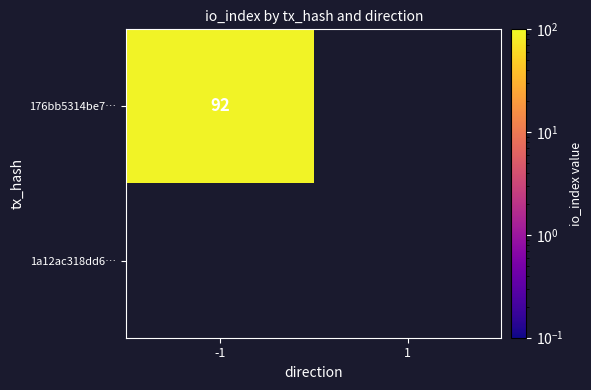

Which category has the highest value across all series?

direction_-1